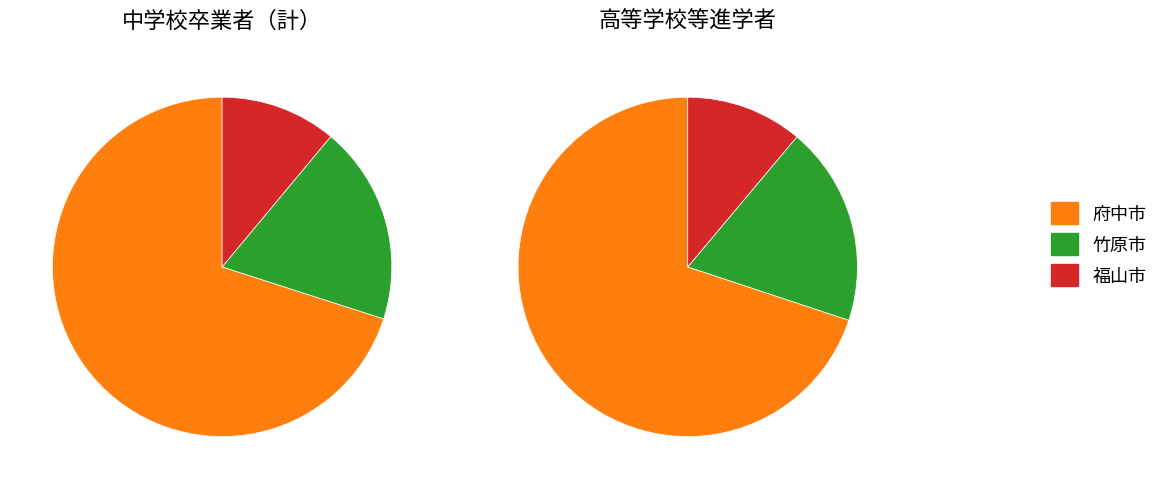

Is the sum of 福山市 and 竹原市 greater than half?

No